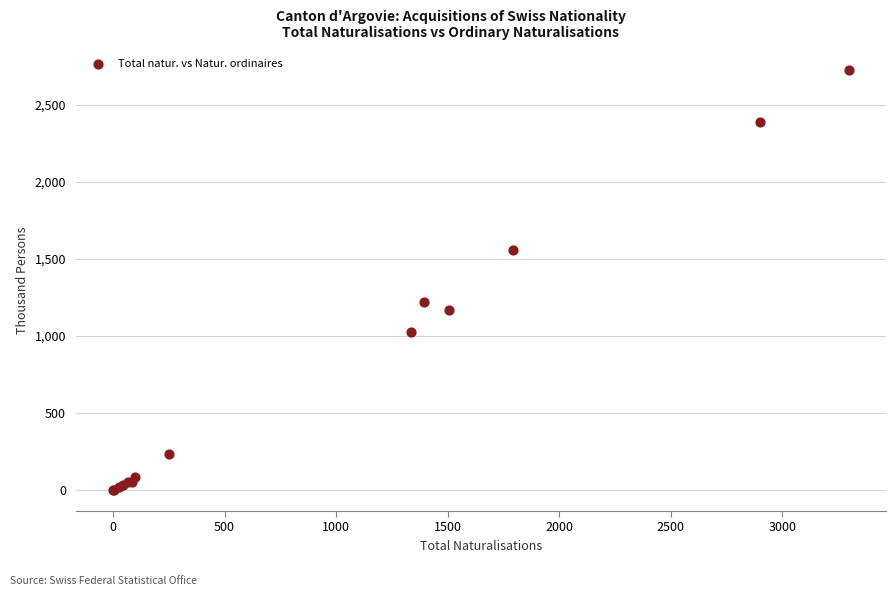

What Y value in the scatter plot is closest to 1362?

1219